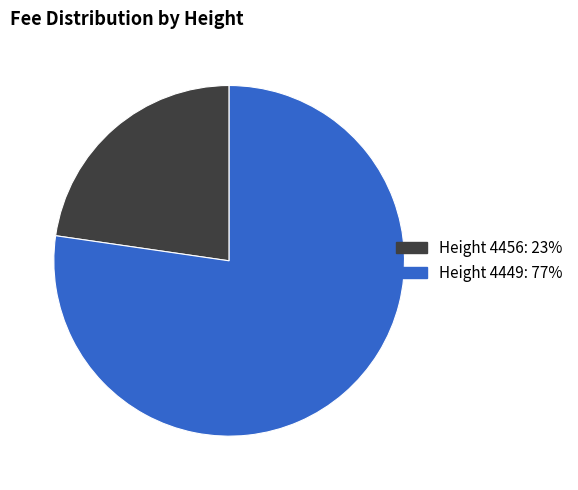

Does any single category account for the majority?

Yes